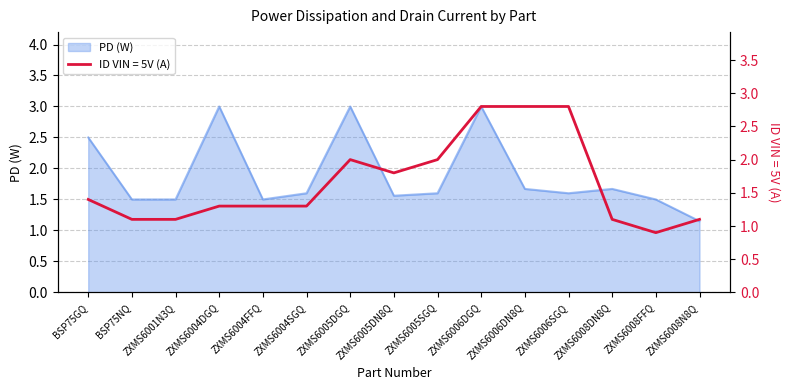

True or false: PD (W) has more than 0 interior local peaks.

True